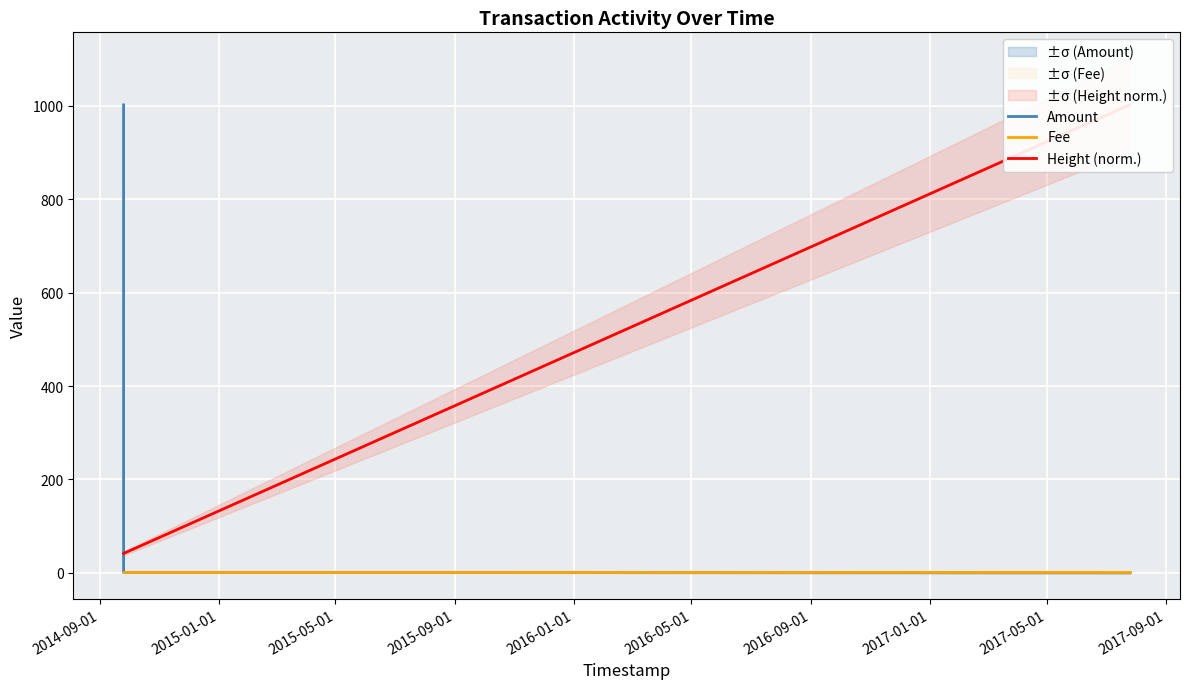

What is the highest value of the Amount series?

1002